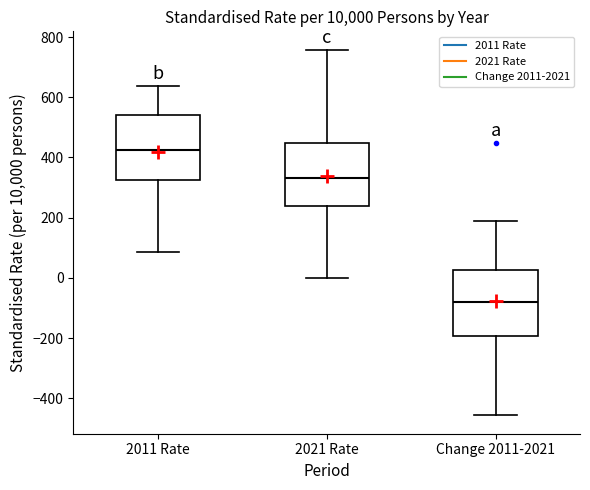

Where is the lower edge of the box for Change 2011-2021 on the y-axis? The values are not printed on the chart, so give them approximately, as read against the axis.

-200